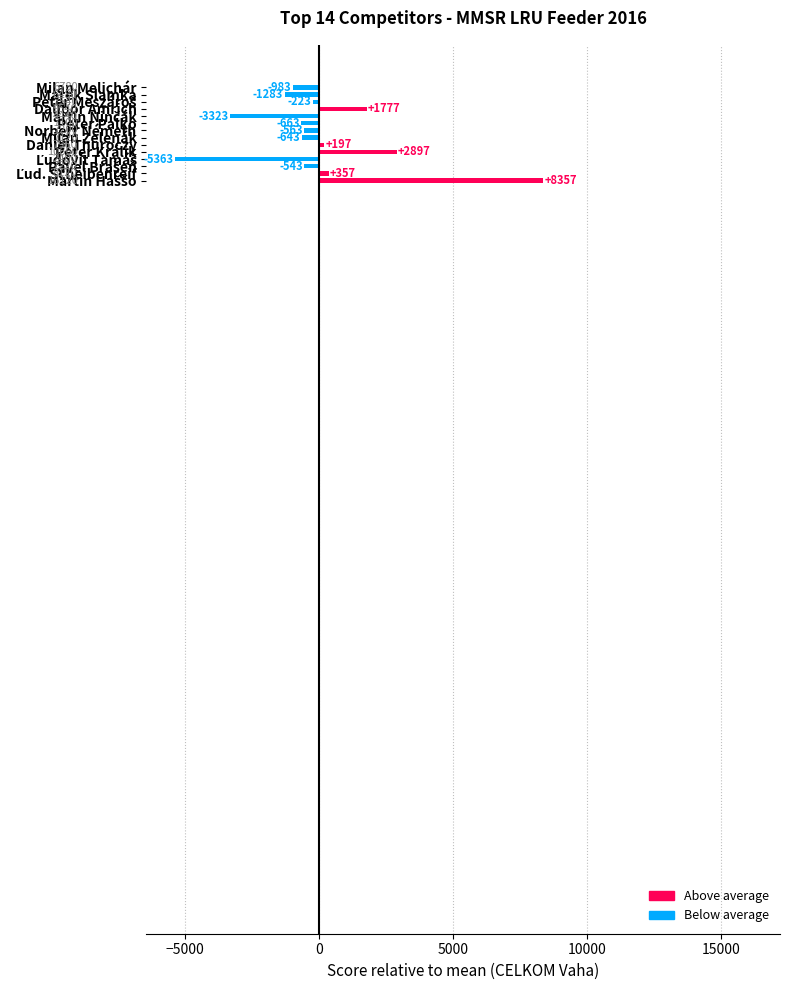

What is the difference between the maximum and minimum values?

13720.0